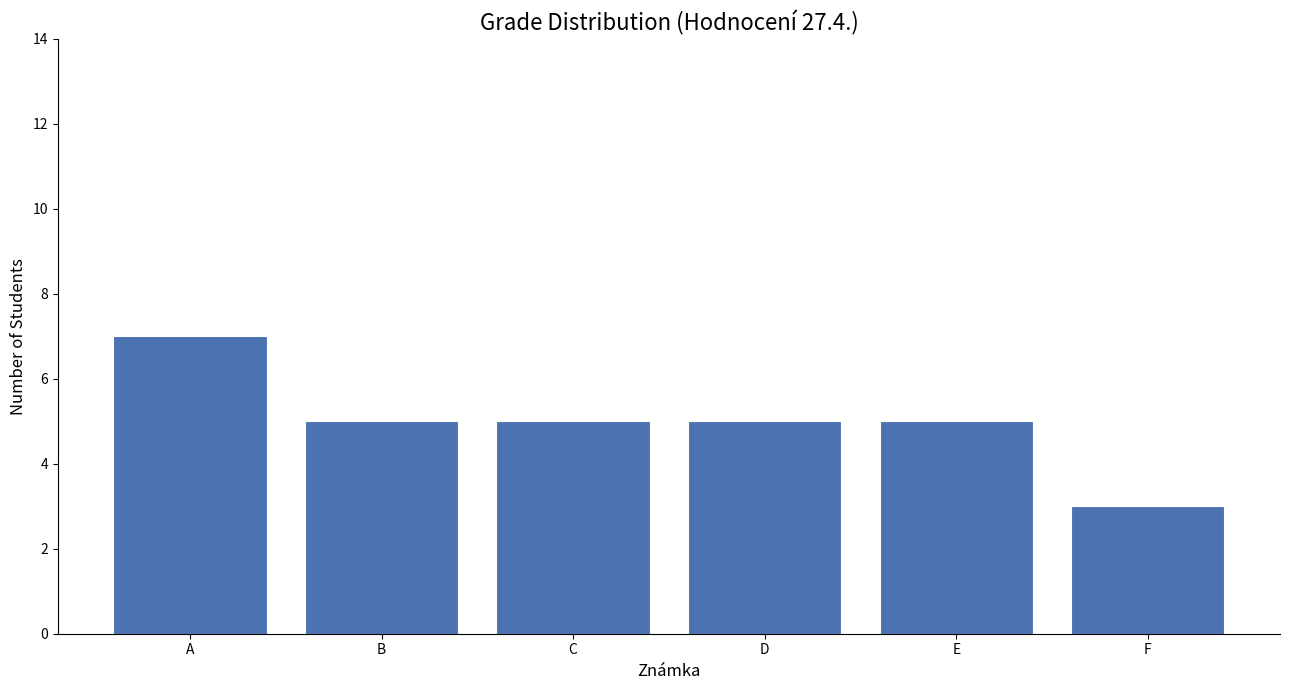

What is the sum of the values at D and E?

10